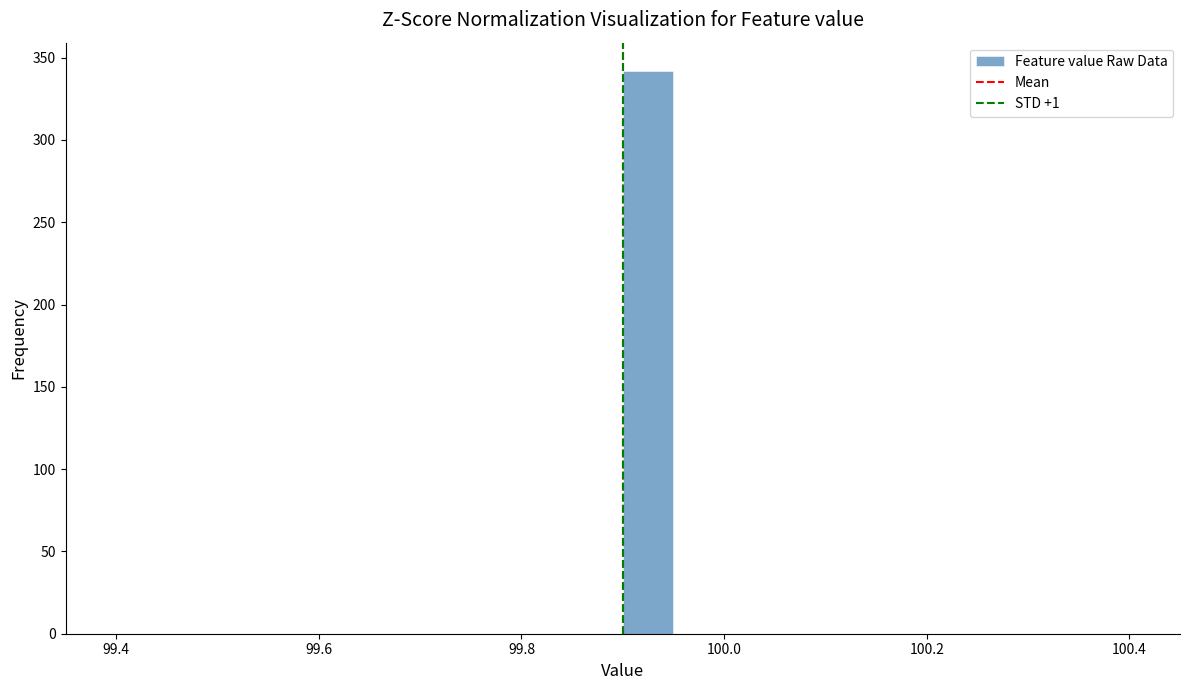

Read against the x-axis, roughly where is the centre of the tallest bar?

99.92